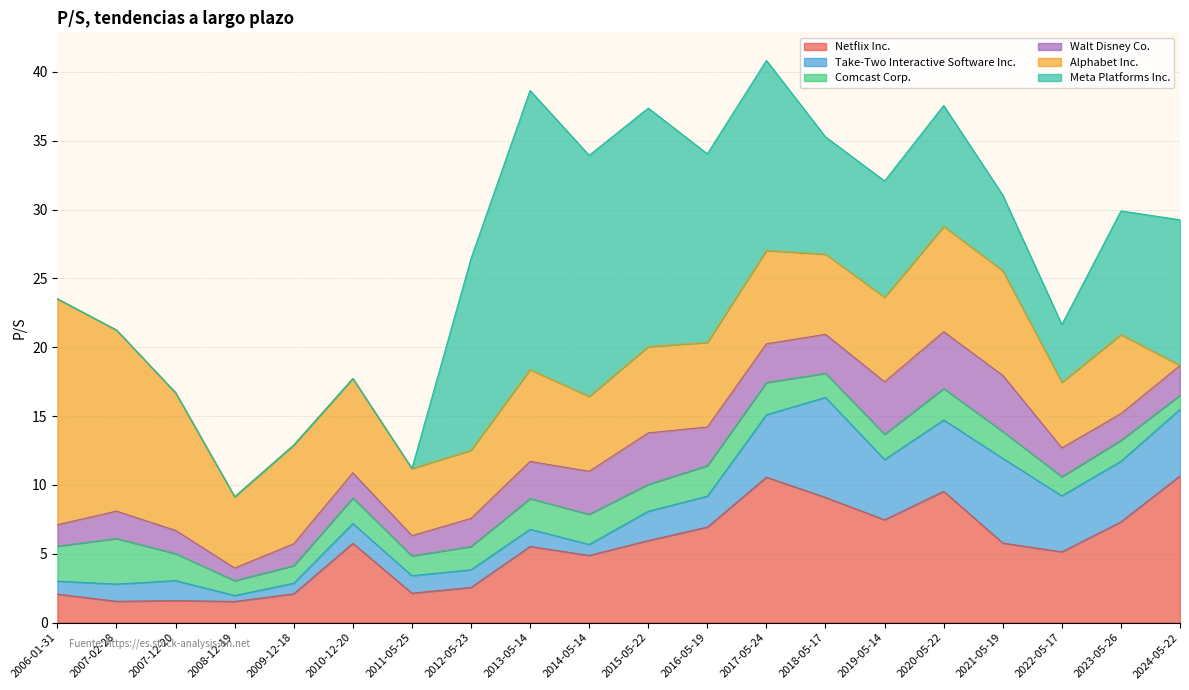

True or false: Alphabet Inc. has a value of 5.4 at 2014-05-14.

True